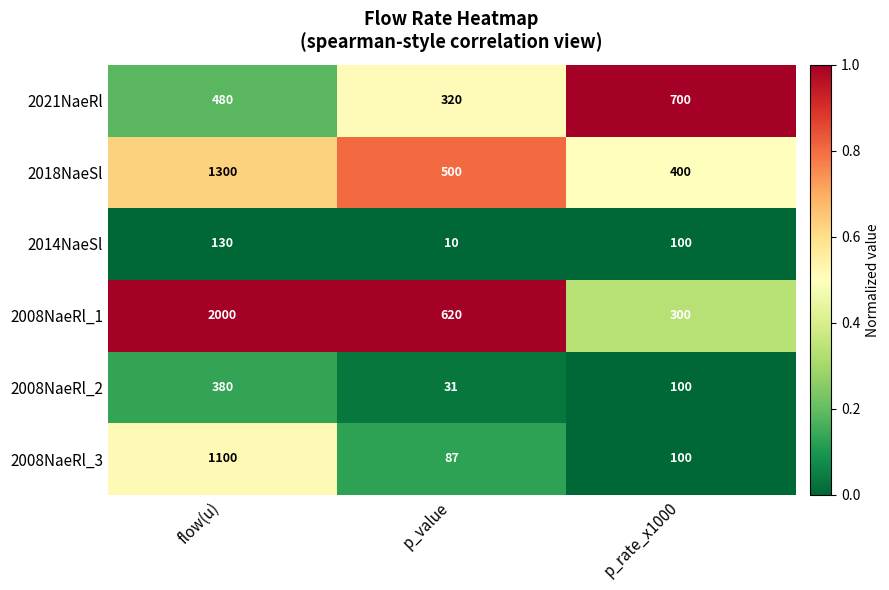

At which label is 2008NaeRl_3 closest to 593?

p_rate_x1000